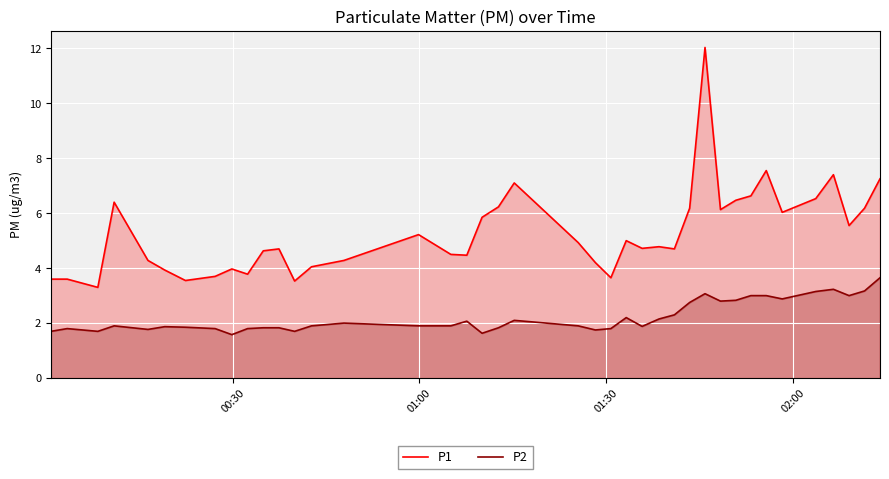

List the series in order of their overall mean, highest first.

P1, P2